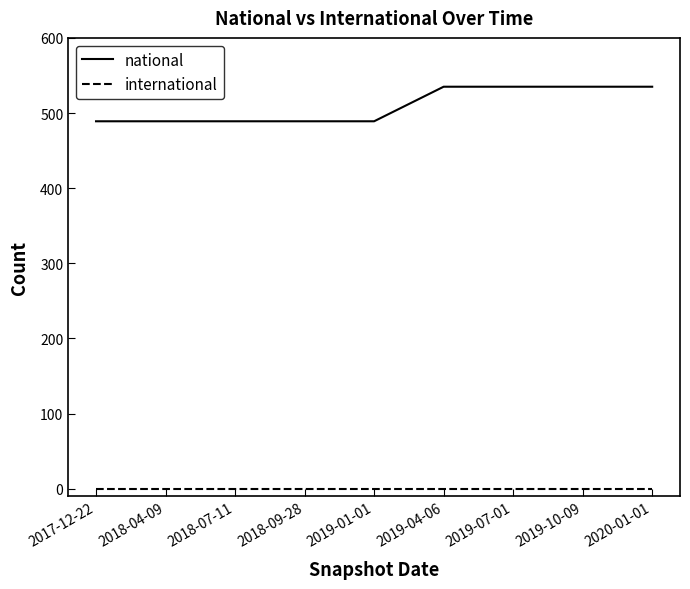

What is the greatest value displayed?

535